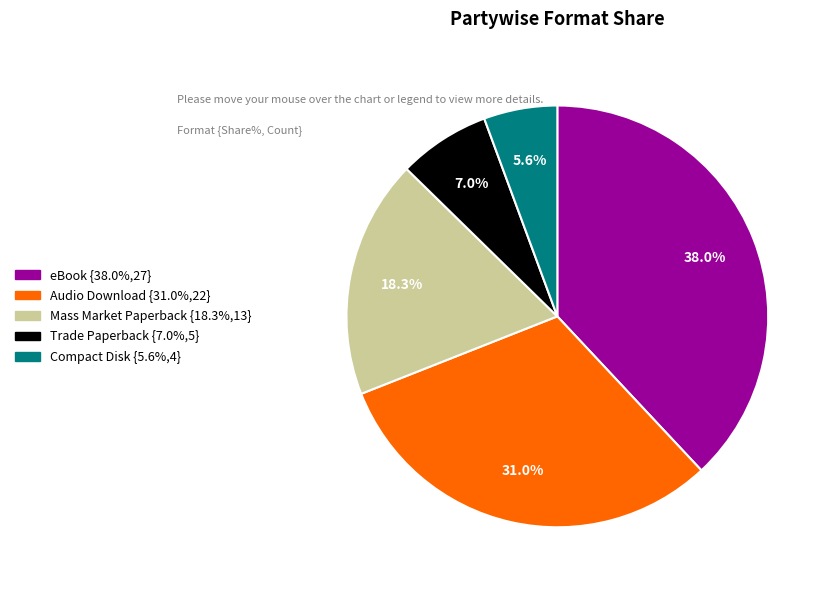

Is there any slice that represents more than half of the pie?

No